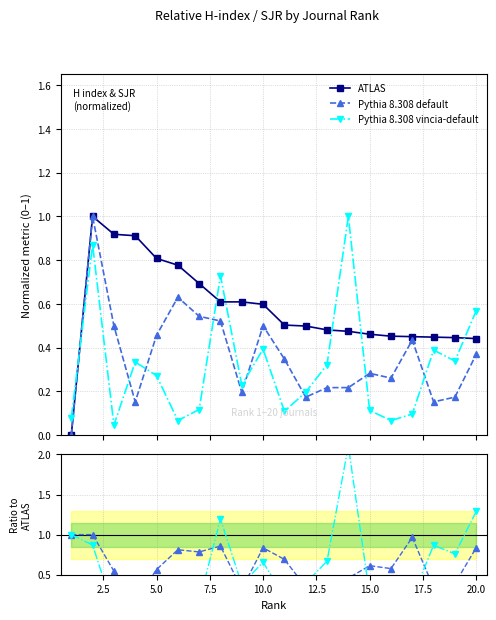

True or false: Pythia 8.308 vincia-default has more than 0 interior local peaks.

True